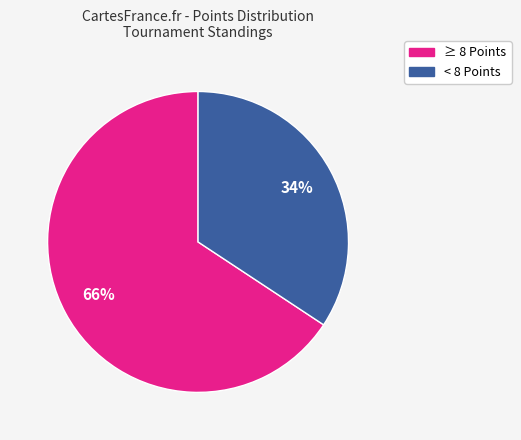

Is there a majority slice in this chart?

Yes